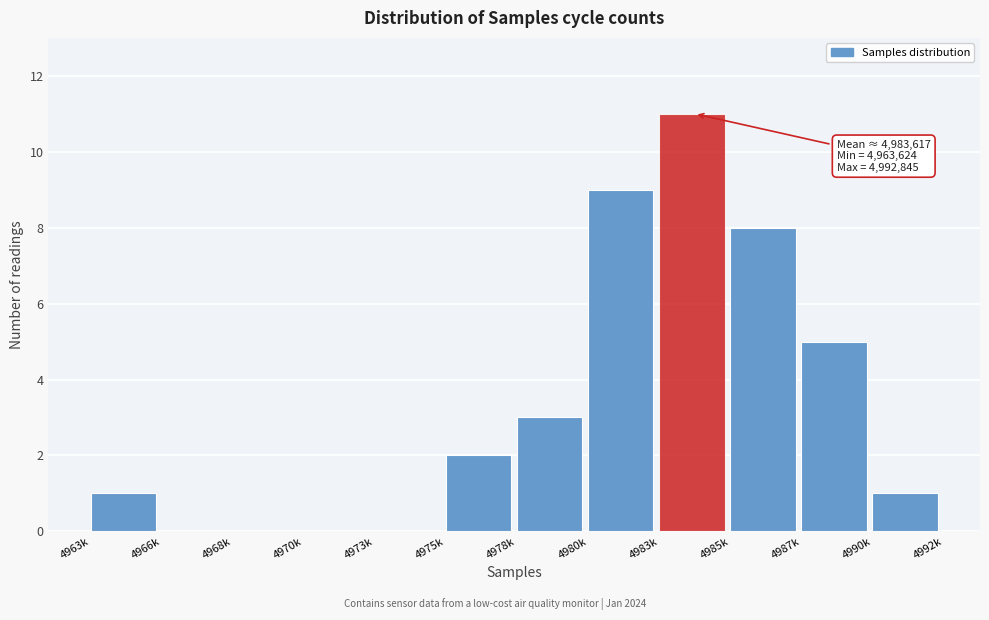

Reading left to right, list all the values displayed in this chart.

4963k=1	4966k=0	4968k=0	4970k=0	4973k=0	4975k=2	4978k=3	4980k=9	4983k=11	4985k=8	4987k=5	4990k=1